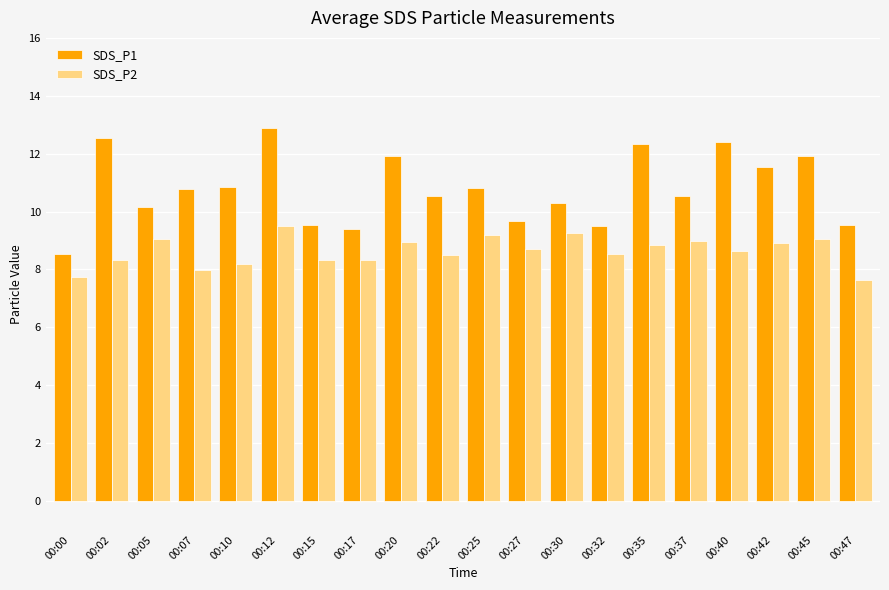

What is the difference between the second highest and minimum values in the SDS_P2 series?

1.6